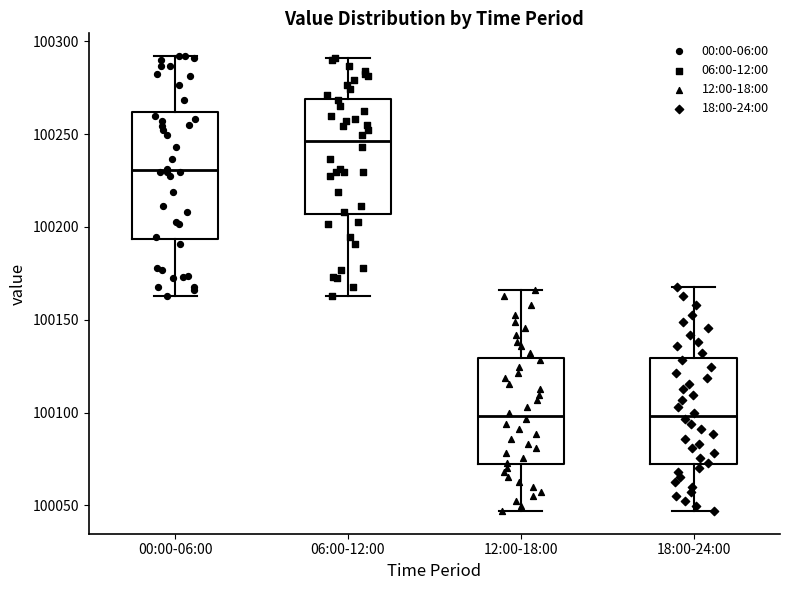

Reading left to right, transcribe this box plot: for each box, give where its median line is, the range the box spans, and where its two whiskers end, as read against the y-axis. The values are not printed on the chart, so give them approximately, as read against the axis.

00:00-06:00: median 100230, box 100195 to 100260, whiskers 100165 to 100290
06:00-12:00: median 100245, box 100205 to 100270, whiskers 100165 to 100290
12:00-18:00: median 100100, box 100070 to 100130, whiskers 100045 to 100165
18:00-24:00: median 100100, box 100070 to 100130, whiskers 100045 to 100170